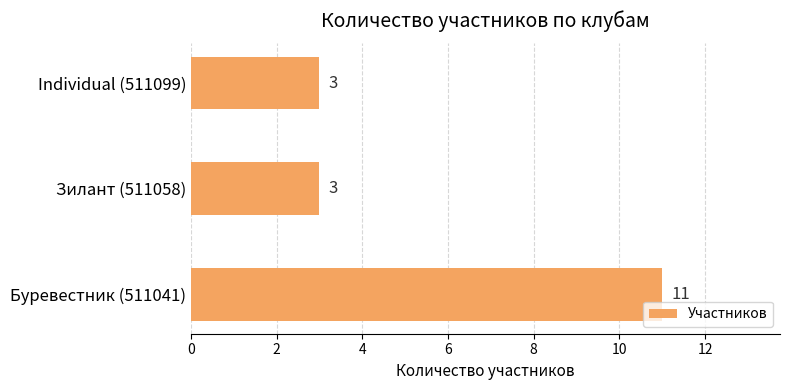

The chart shows a value of 11 at Буревестник (511041). True or false?

True